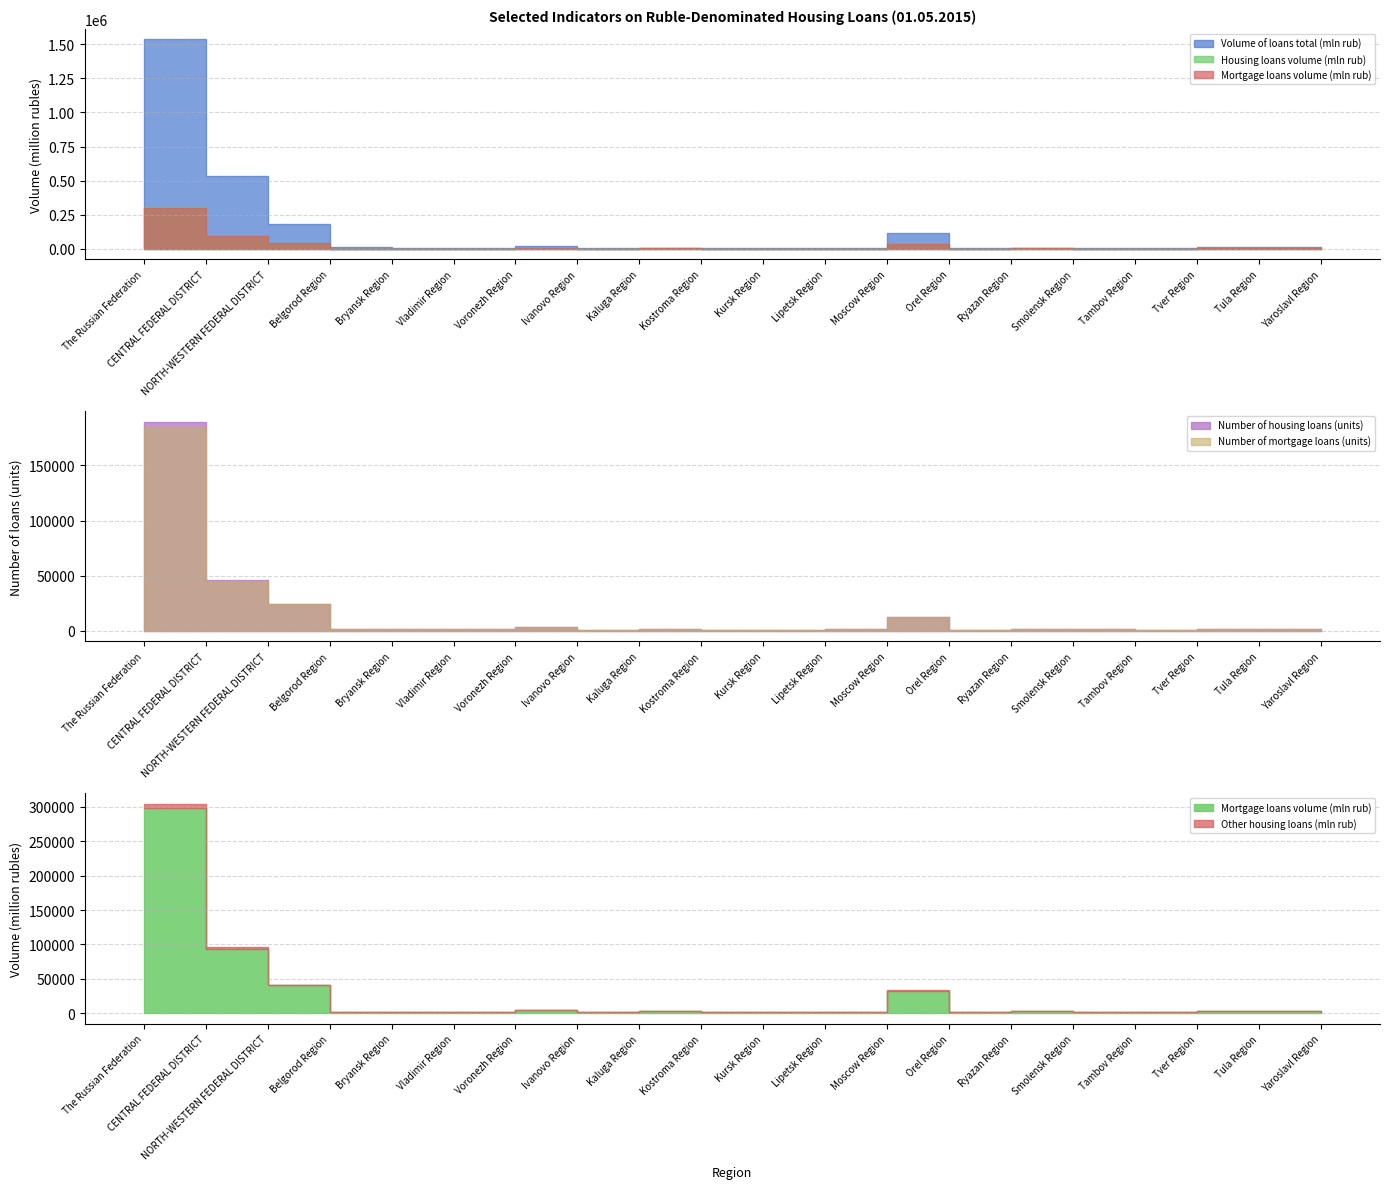

What position from the left is Tula Region?

19